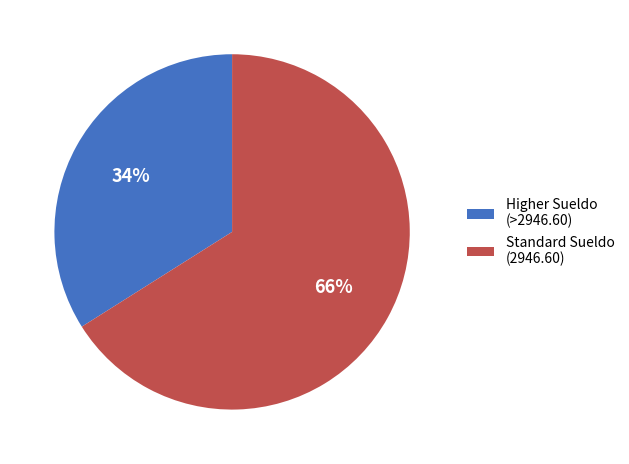

The Standard Sueldo (2946.60) slice represents 77% of the pie. True or false?

False